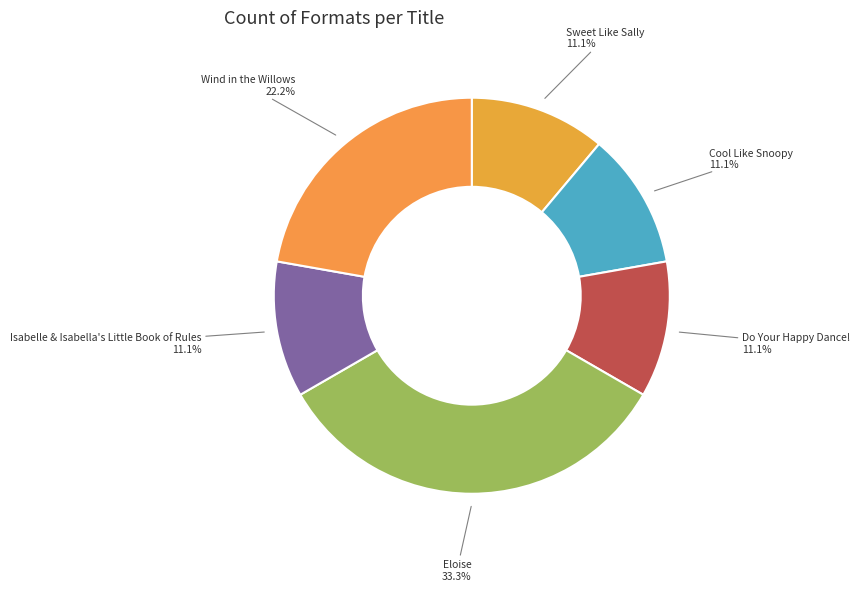

What is the ratio of the value at Cool Like Snoopy to the value at Eloise?

0.3